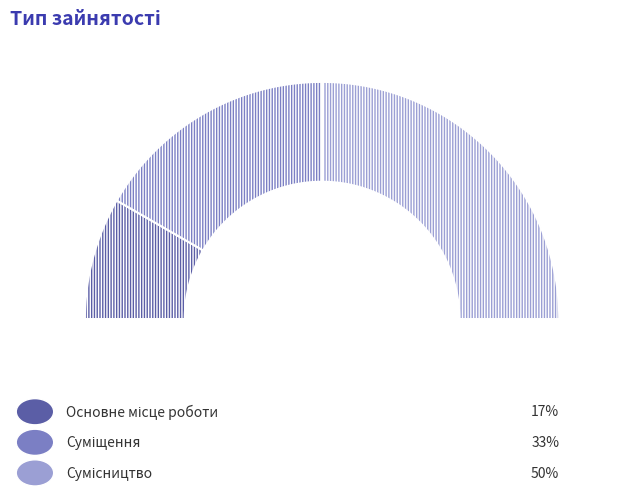

The Основне місце роботи slice represents 17% of the pie. True or false?

True